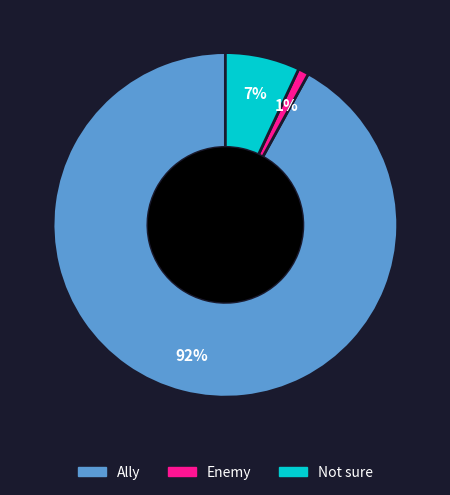

The Not sure slice represents 7% of the pie. True or false?

True